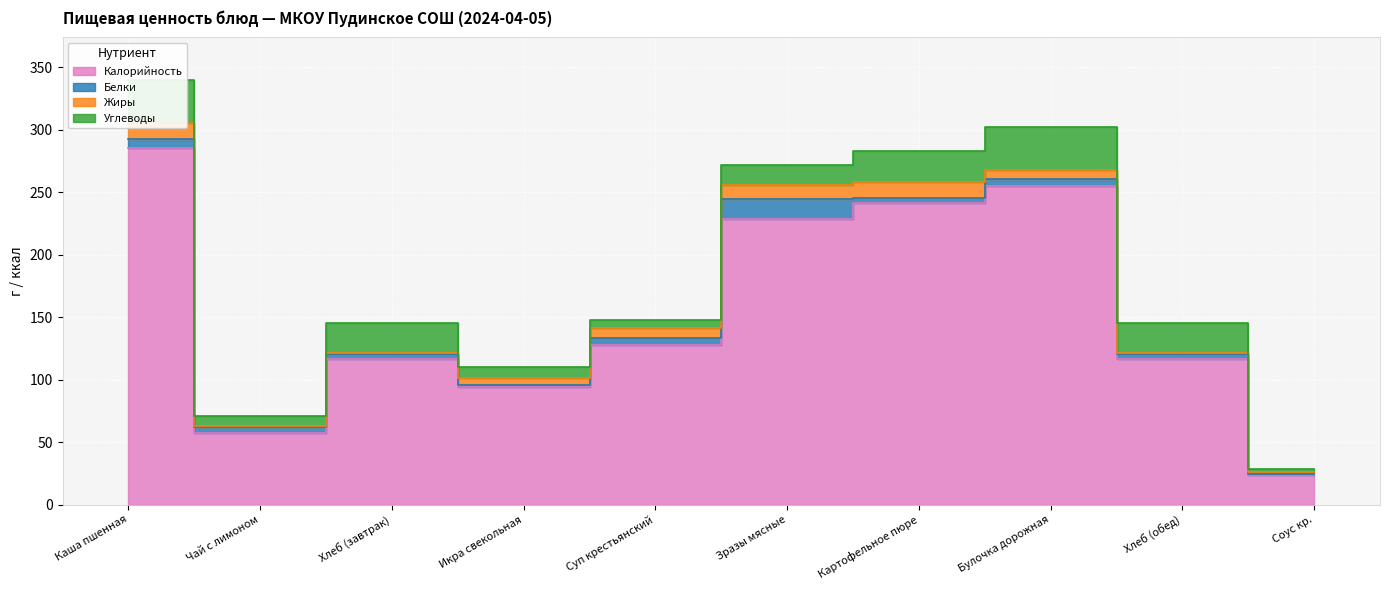

Which category has the lowest value in the Калорийность series?

Соус кр.